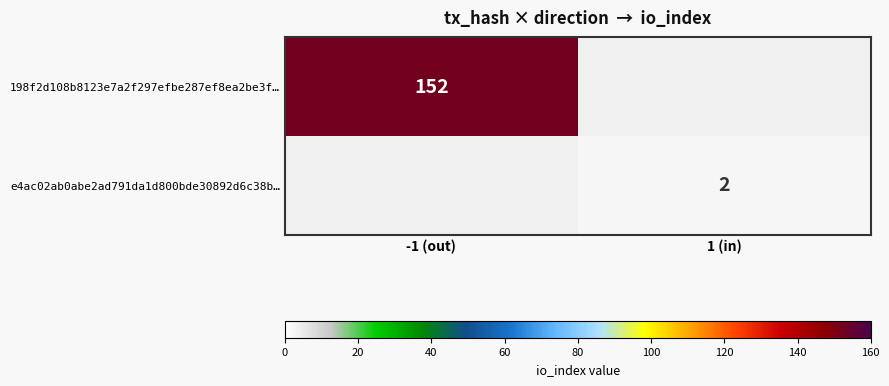

True or false: e4ac02ab0abe2ad791da1d800bde30892d6c38b… has a value of 2 at 1 (in).

True